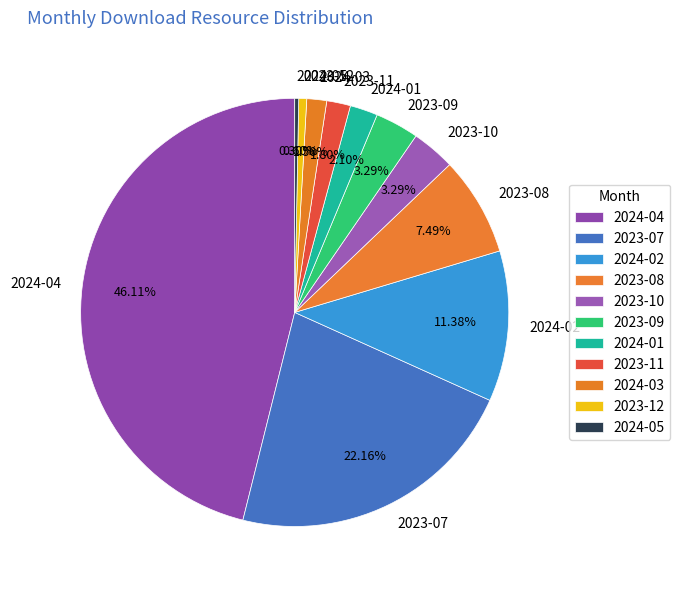

How many segments does this pie chart have?

11